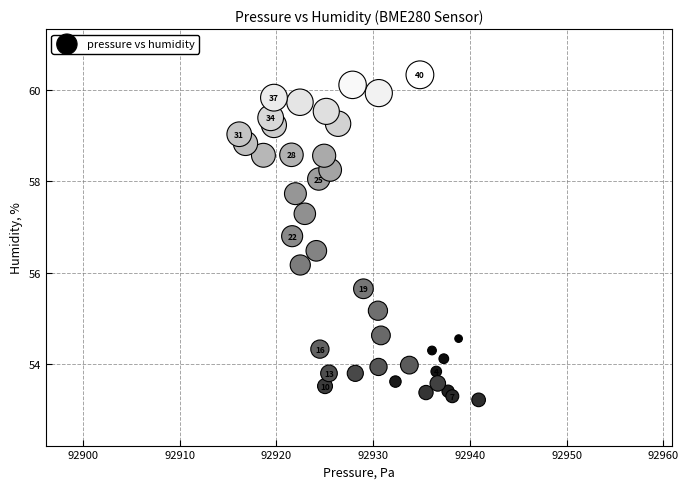

What Y value in the scatter plot is closest to 56?

56.2